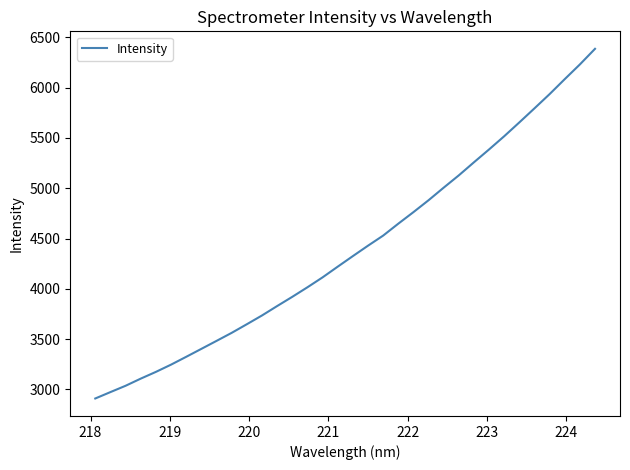

Reading left to right, what are all the values shown in this chart?

2909.7	2973.3	3036.1	3107.2	3174.3	3246.4	3324.2	3403.3	3482.5	3562.5	3648.1	3735.3	3828.9	3920.7	4015.6	4114.2	4220.7	4325.7	4429.3	4529.5	4648.1	4762.9	4881.3	5006.5	5128.9	5258.8	5386.7	5517.9	5655.4	5795.2	5936.7	6085.4	6231.5	6386.7